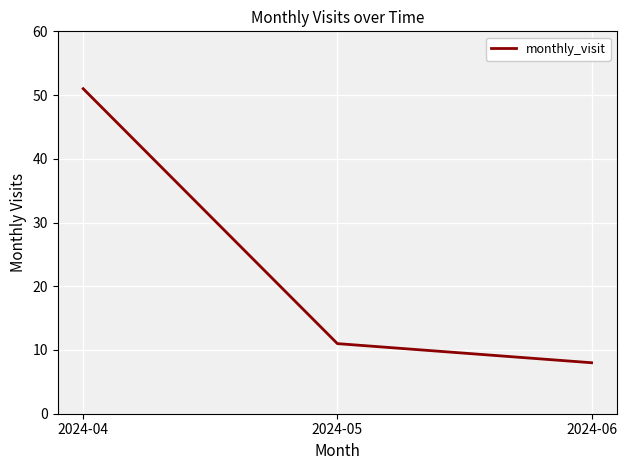

True or false: the data shows 8 at 2024-06.

True